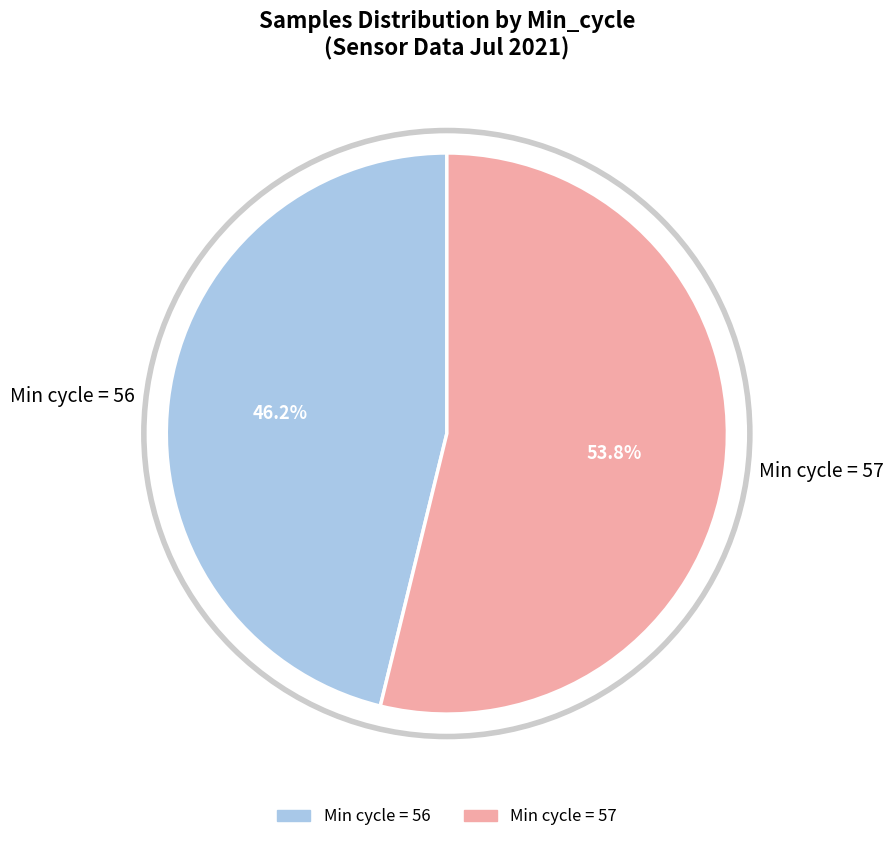

Which slice is the smallest?

Min cycle = 56